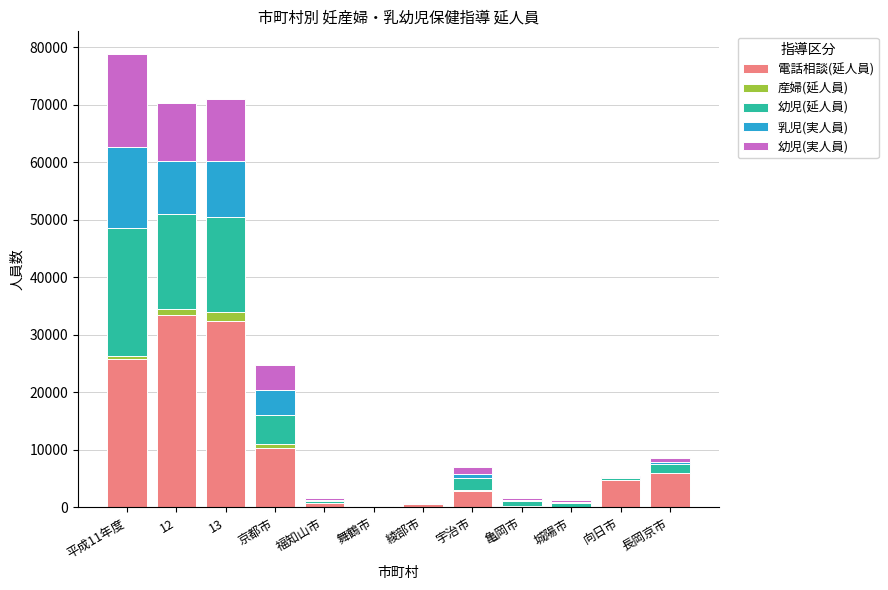

What is the sum of all 電話相談(延人員) values?

117410